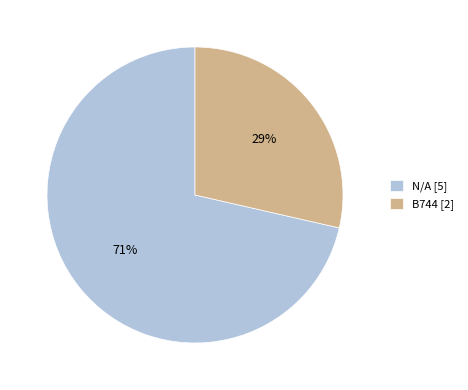

Rank the categories by value from highest to lowest.

N/A, B744